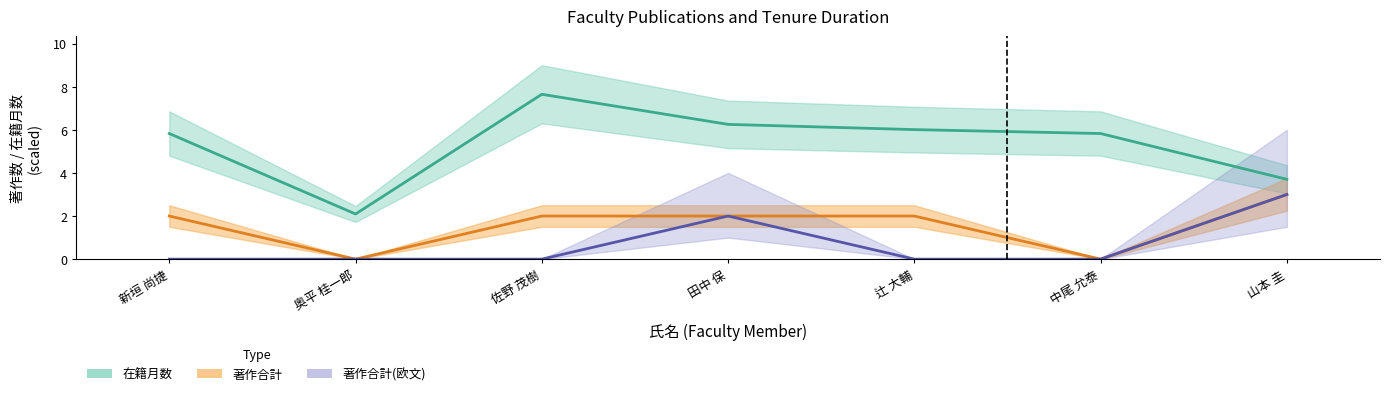

What is the label of the 3rd point from the right?

辻 大輔